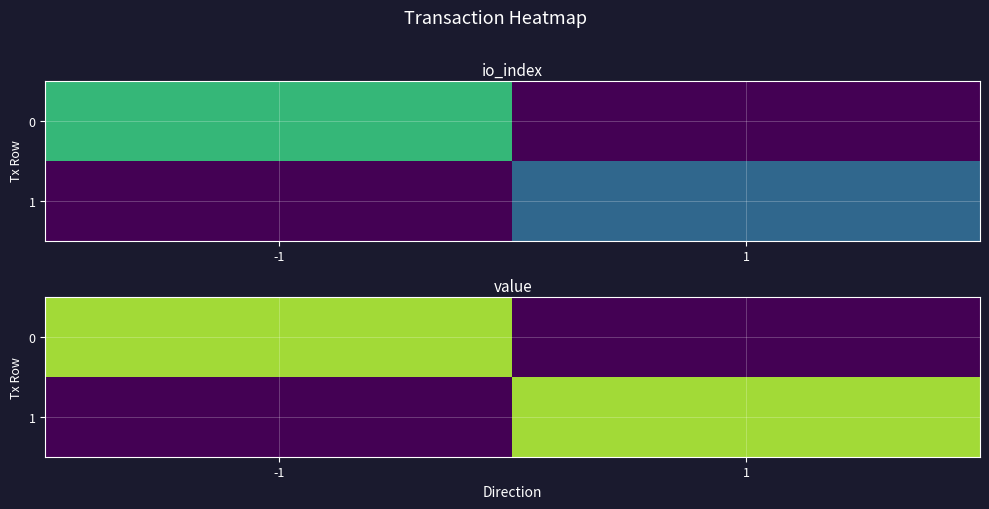

The 1 series shows -0.3 at -1. True or false?

False